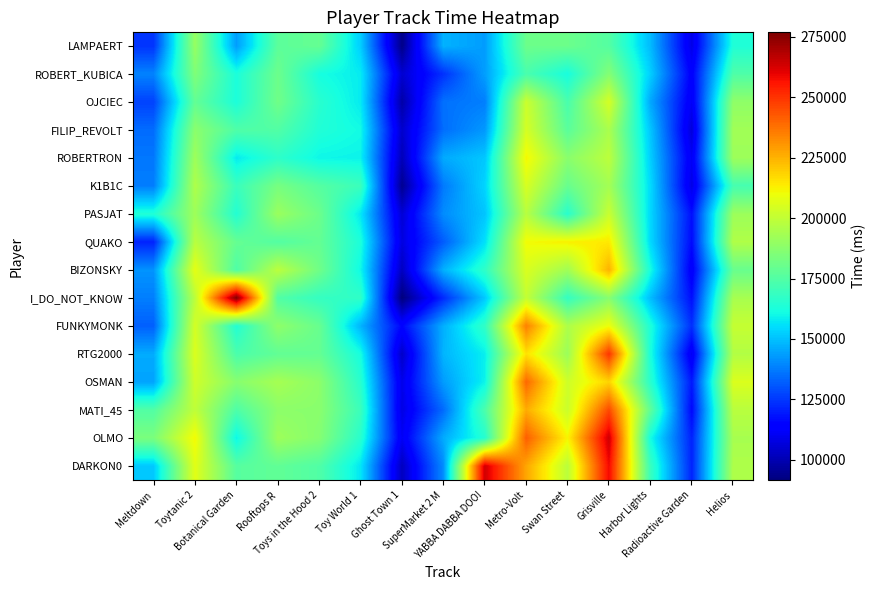

What is the smallest value displayed?

91568